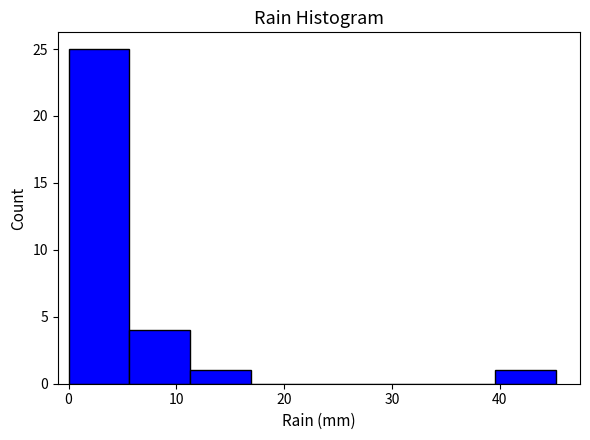

Which range on the x-axis has the tallest bar?

0 to 6